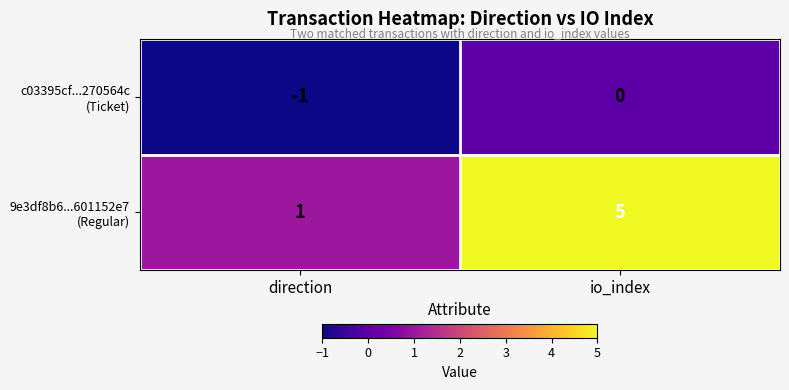

At which category is the sum across all series the highest?

io_index